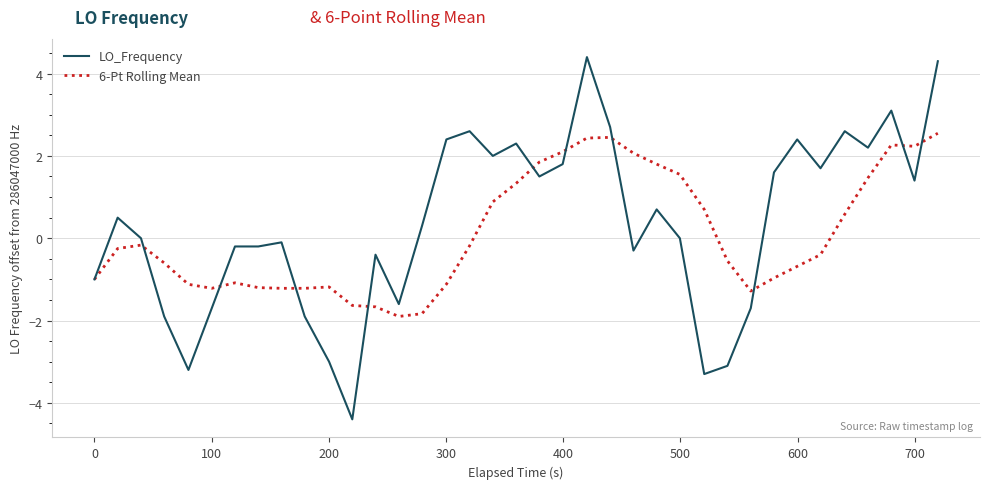

What is the minimum value shown in the chart?

-4.4